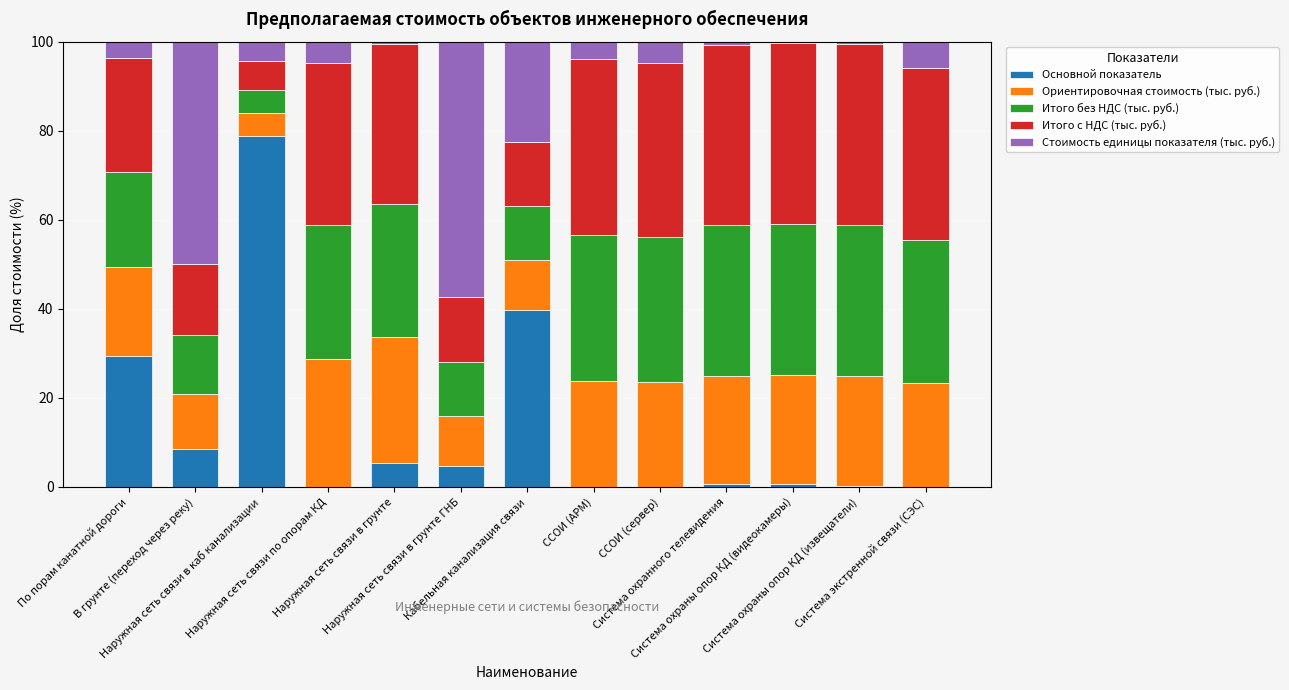

What is the sum of all Основной показатель values?

167.6